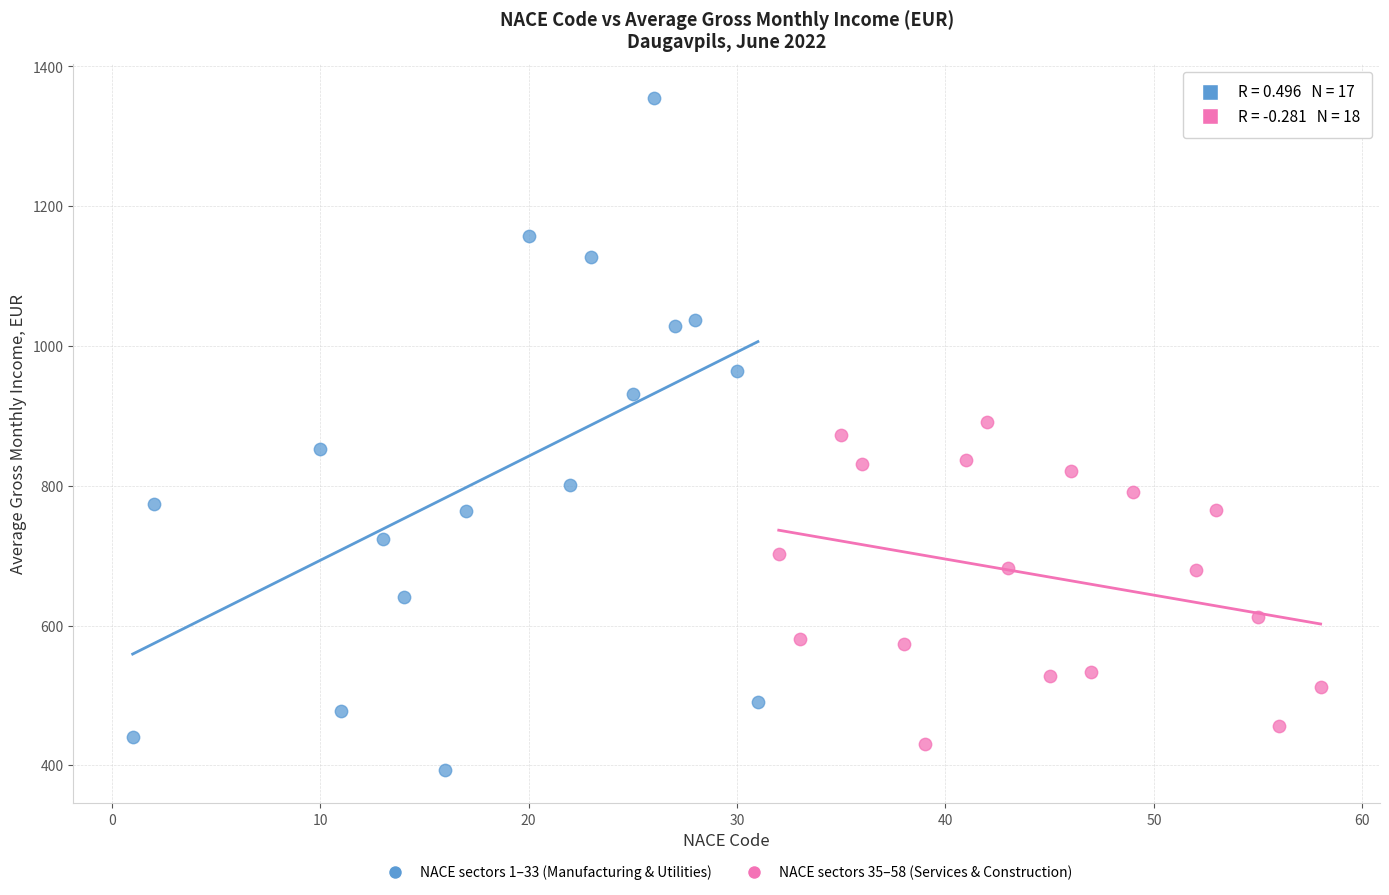

Which series has the largest Y range (max minus min)?

NACE sectors 1–33 (Manufacturing & Utilities)